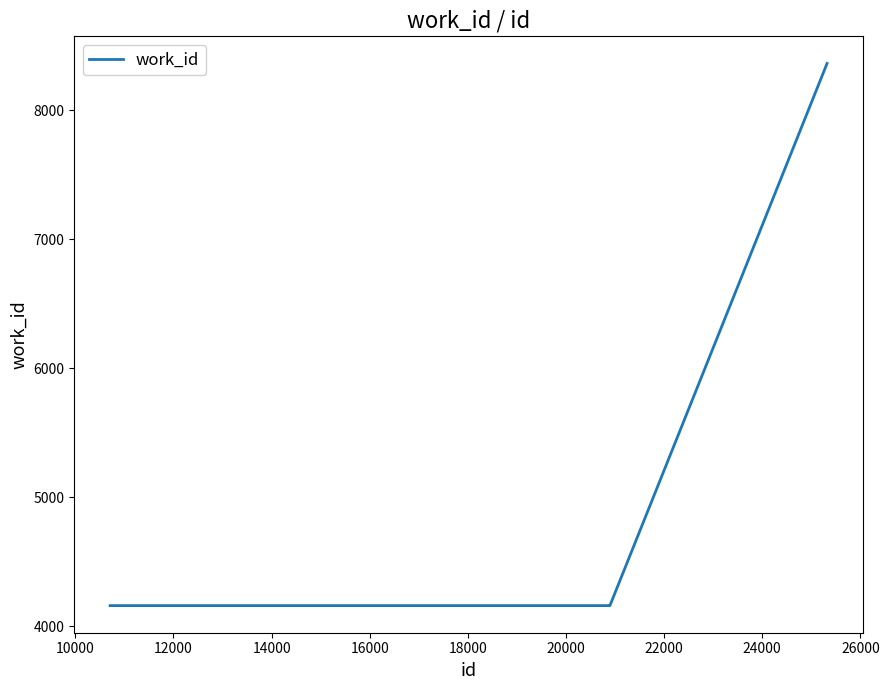

What is the smallest value displayed?

4159